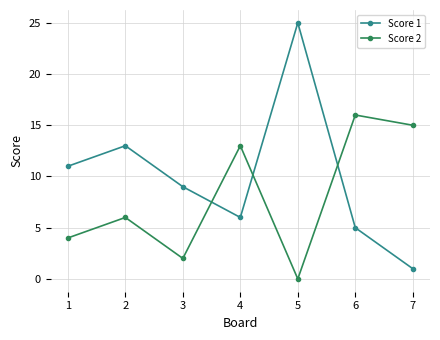

What is the sum of the Score 2 values at 7 and 1?

19